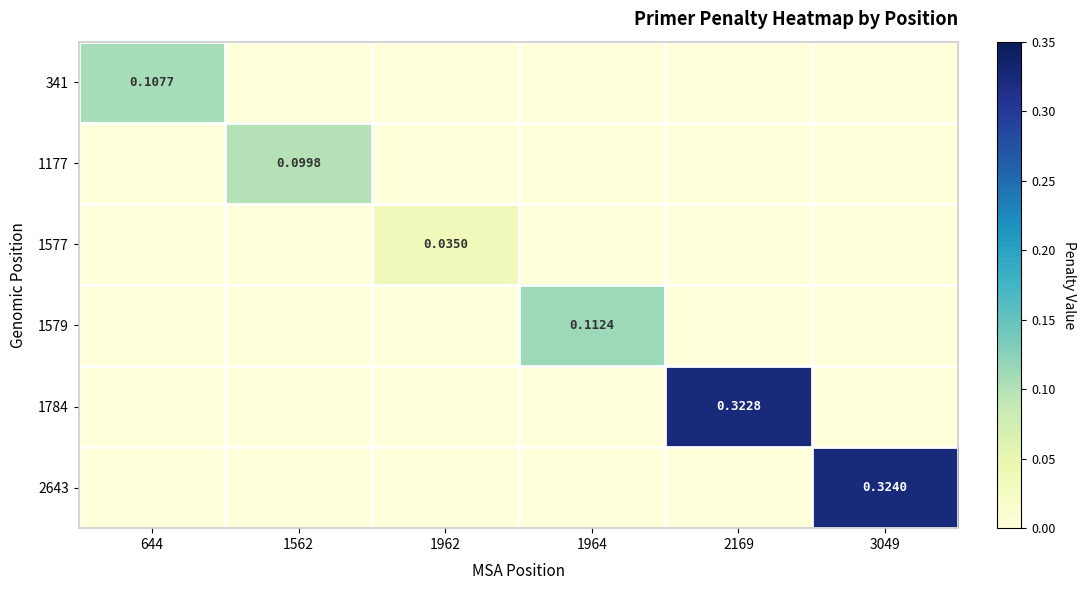

Which category has the highest value in the 1177 series?

1562